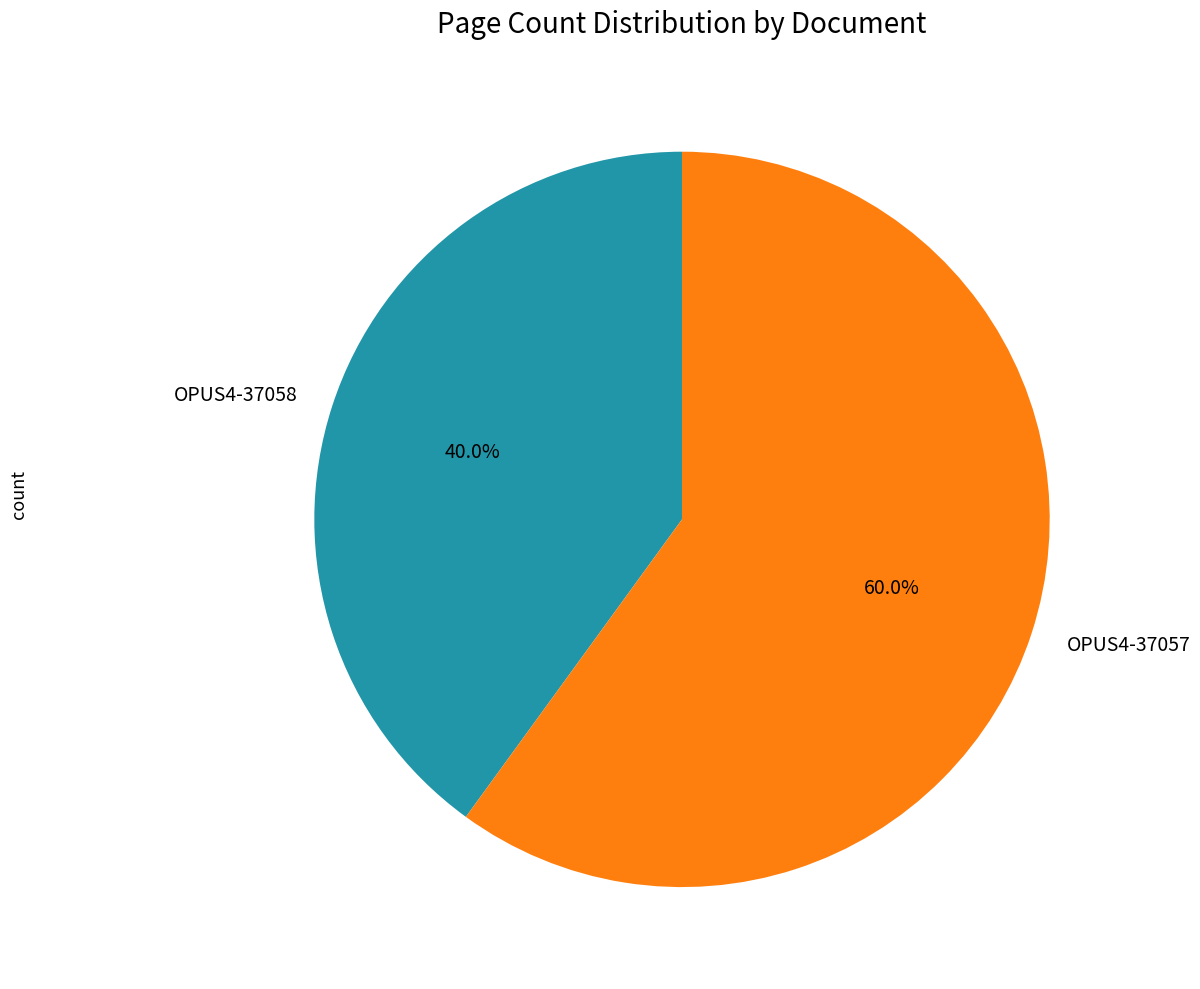

To the nearest percent, what portion does OPUS4-37058 represent?

40%